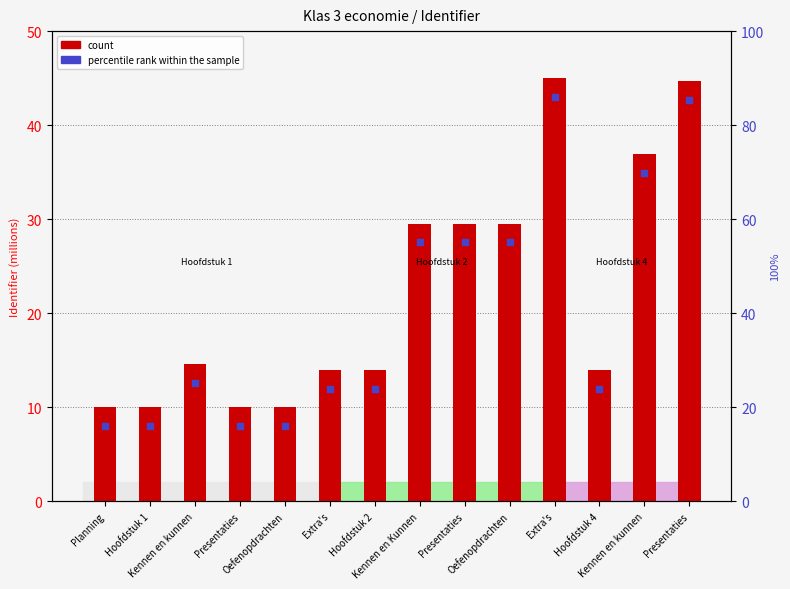

Approximately how many times larger is the value at Oefenopdrachten compared to Hoofdstuk 4?

2.1